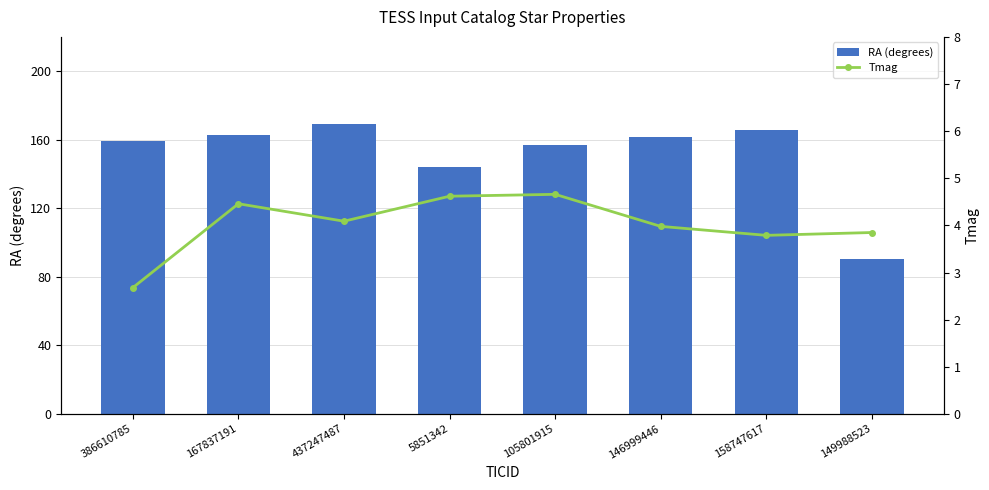

Which series changed the most between 167837191 and 146999446?

RA (degrees)